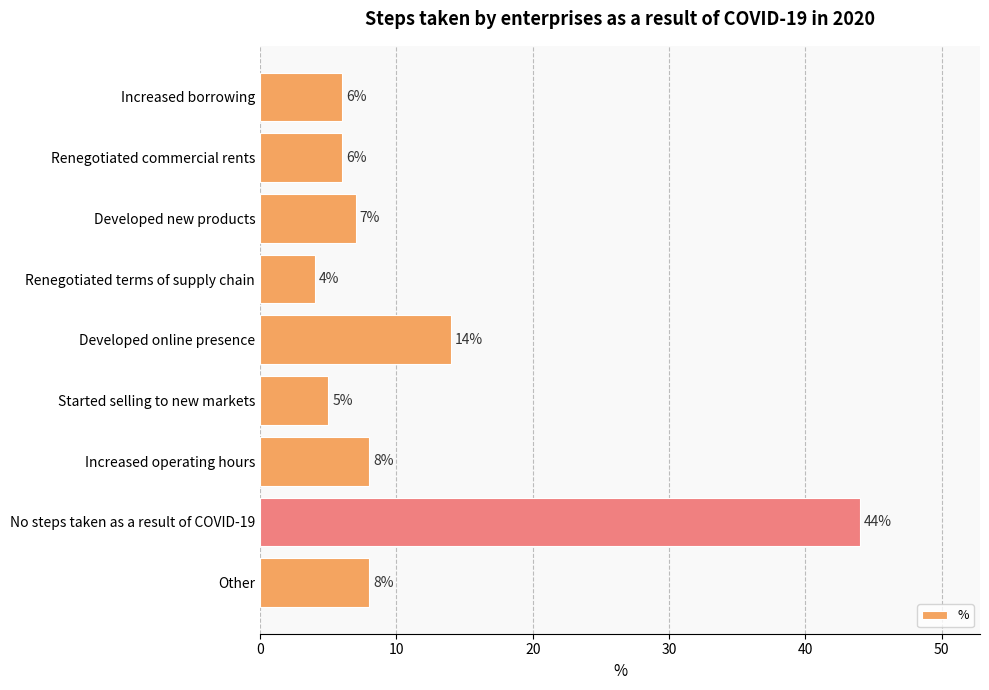

Reading bottom to top, list all the values displayed in this chart.

Other=8	No steps taken as a result of COVID-19=44	Increased operating hours=8	Started selling to new markets=5	Developed online presence=14	Renegotiated terms of supply chain=4	Developed new products=7	Renegotiated commercial rents=6	Increased borrowing=6